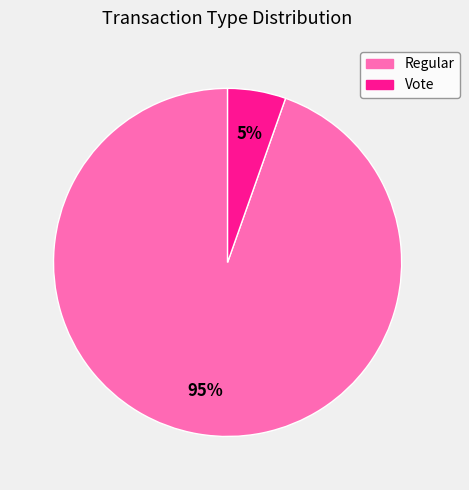

To the nearest percent, what is the average slice percentage?

50%